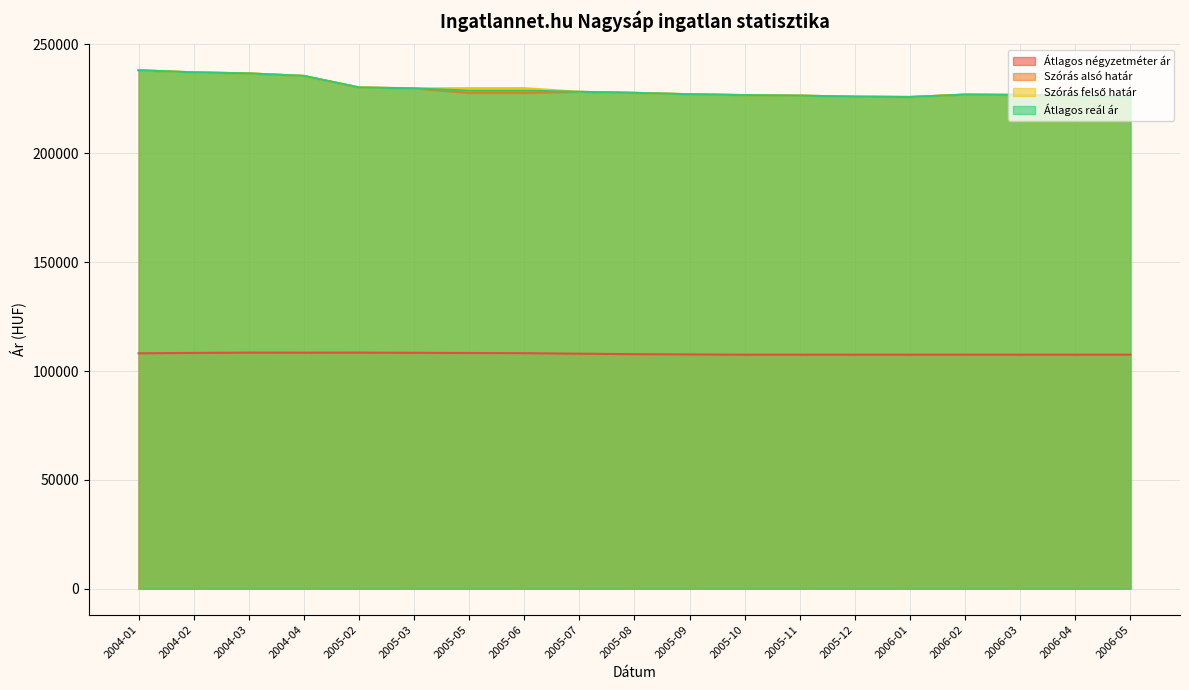

What position from the right is 2005-09?

9